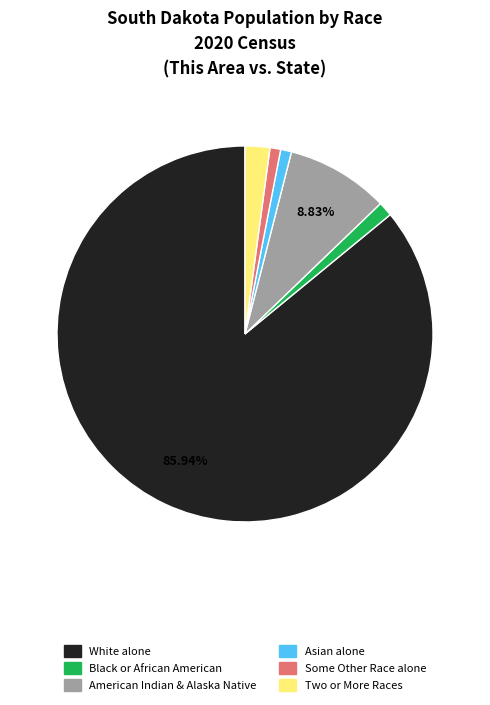

Is there any slice that represents more than half of the pie?

Yes